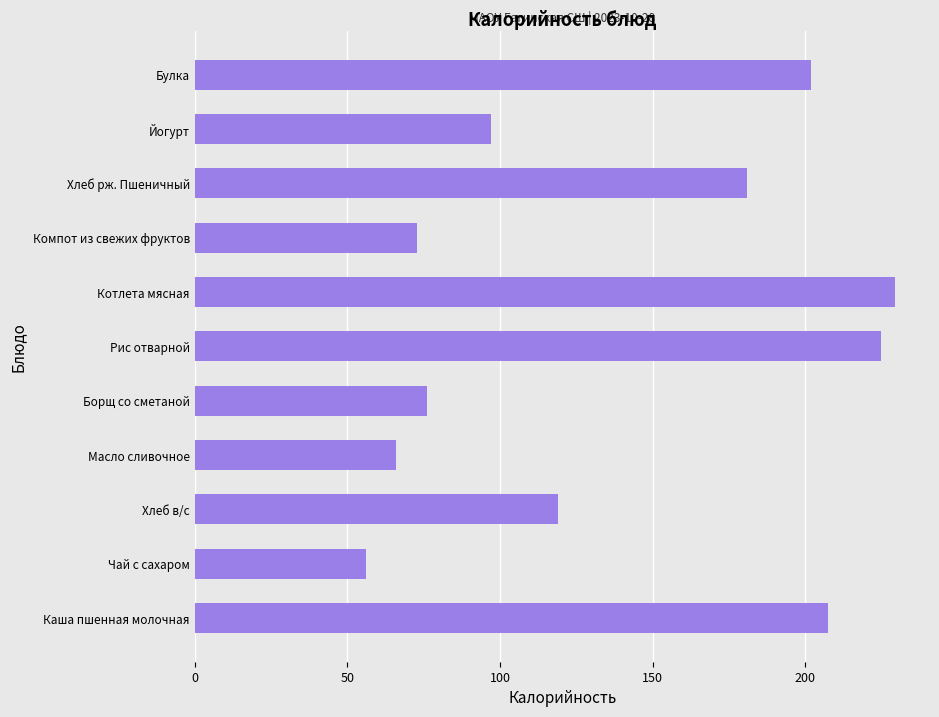

Reading bottom to top, list all the values displayed in this chart.

Каша пшенная молочная=207.6	Чай с сахаром=56.1	Хлеб в/с=119.0	Масло сливочное=66.1	Борщ со сметаной=76.1	Рис отварной=225.0	Котлета мясная=229.4	Компот из свежих фруктов=72.9	Хлеб рж. Пшеничный=181.0	Йогурт=97.0	Булка=201.9